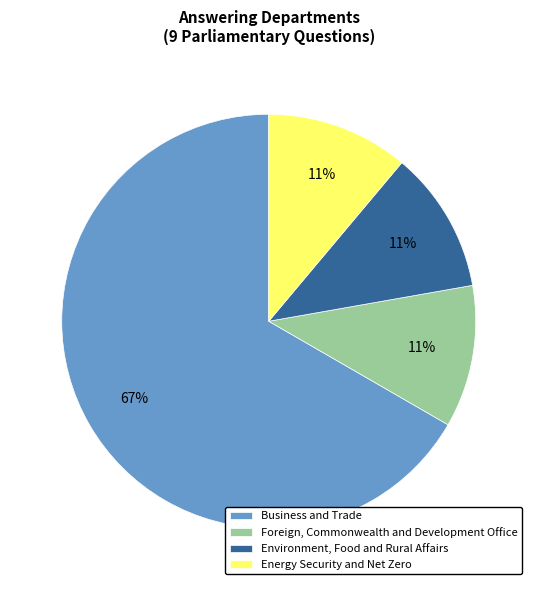

Which slice is the largest?

Business and Trade